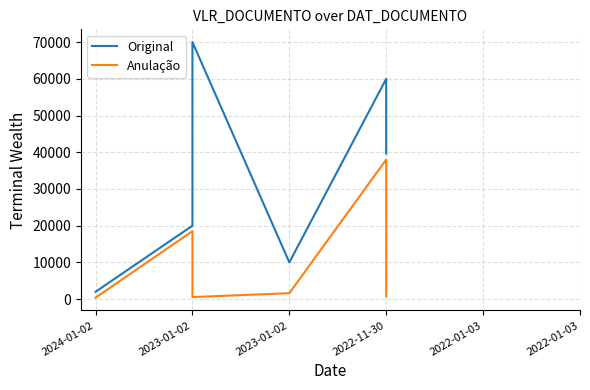

Rank the series at 2023-01-02 from lowest to highest value.

Anulação, Original